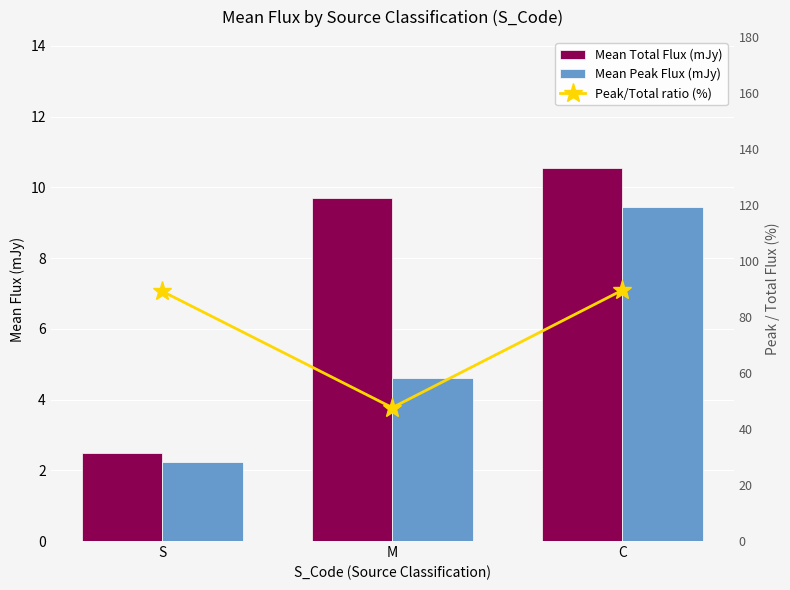

Reading left to right, extract all data points from this chart.

Mean Total Flux (mJy): 2.5	9.7	10.6
Mean Peak Flux (mJy): 2.2	4.6	9.5
Peak/Total ratio (%): 89.2	47.6	89.6